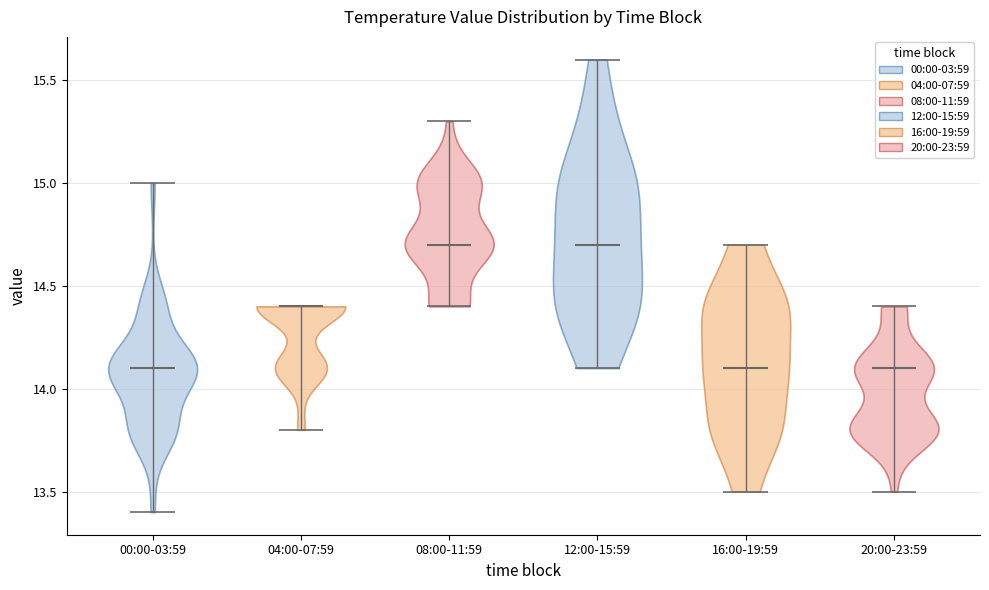

Reading left to right, read every violin against the y-axis: where its median line is, and the lowest and highest points it reaches. The values are not printed on the chart, so give them approximately, as read against the axis.

00:00-03:59: median line 14.1, lowest point 13.4, highest point 15.0
04:00-07:59: median line 14.4, lowest point 13.8, highest point 14.4
08:00-11:59: median line 14.7, lowest point 14.4, highest point 15.3
12:00-15:59: median line 14.7, lowest point 14.1, highest point 15.6
16:00-19:59: median line 14.1, lowest point 13.5, highest point 14.7
20:00-23:59: median line 14.1, lowest point 13.5, highest point 14.4